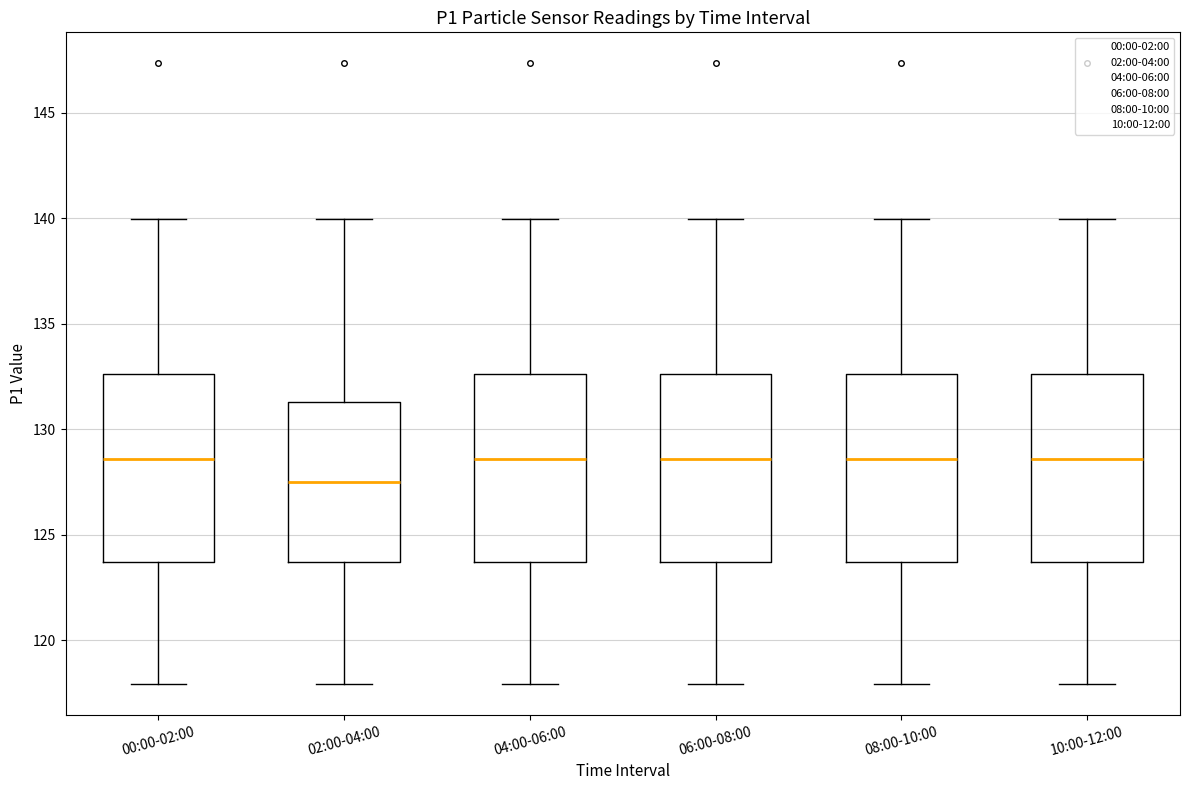

Where is the lower edge of the box for 08:00-10:00 on the y-axis? The values are not printed on the chart, so give them approximately, as read against the axis.

123.5